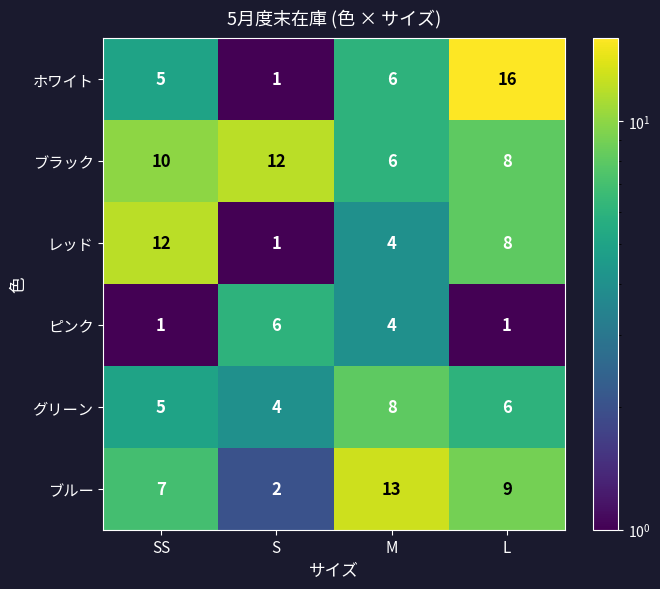

Where is レッド nearest to the value 6?

M